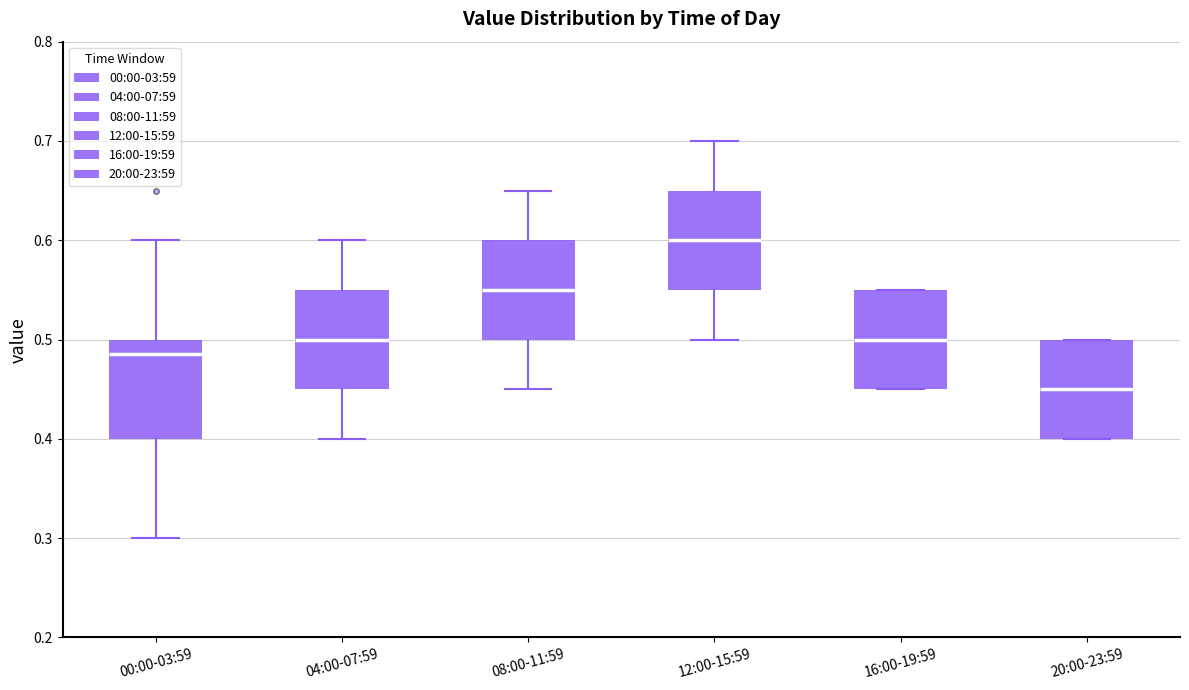

Where does the median line of the box for 12:00-15:59 sit on the y-axis? The values are not printed on the chart, so give them approximately, as read against the axis.

0.60